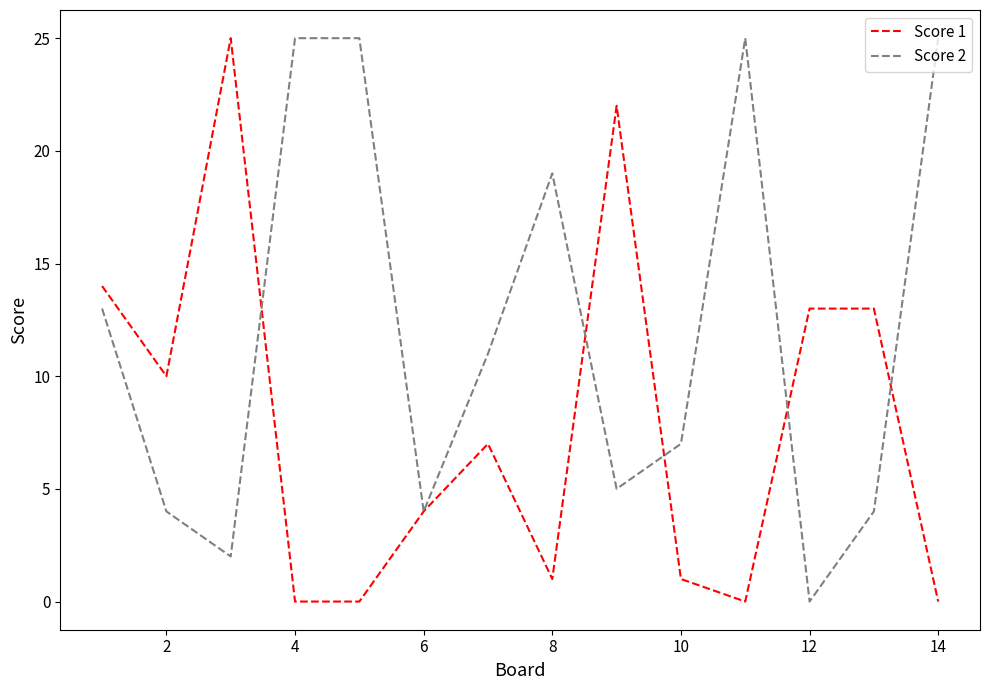

Rank the series by their average value, from lowest to highest.

Score 1, Score 2